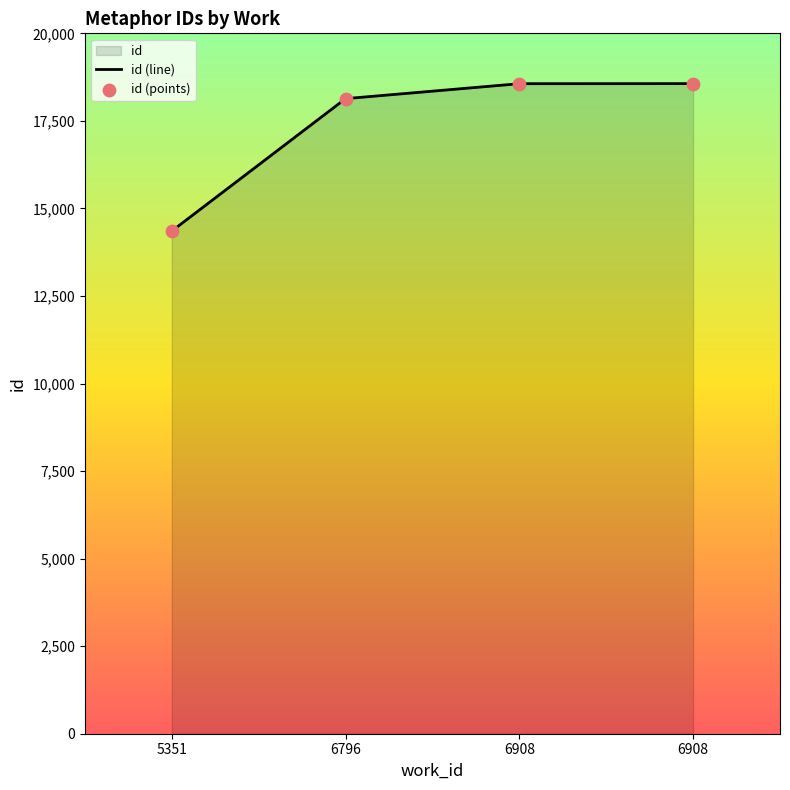

What is the change in value from 6796 to 6908?

+429